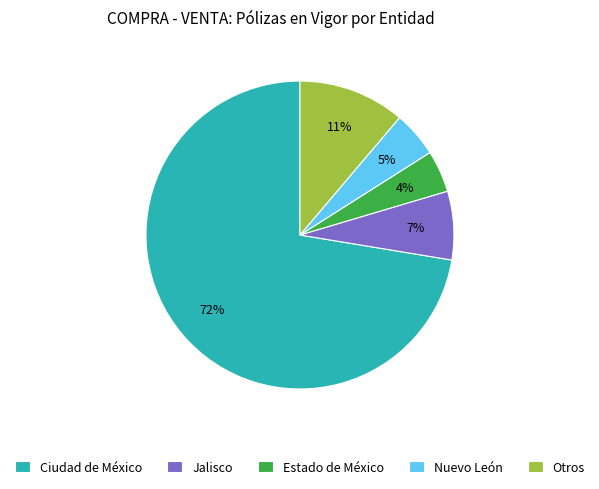

Approximately how many times larger is the value at Estado de México compared to Jalisco?

0.6